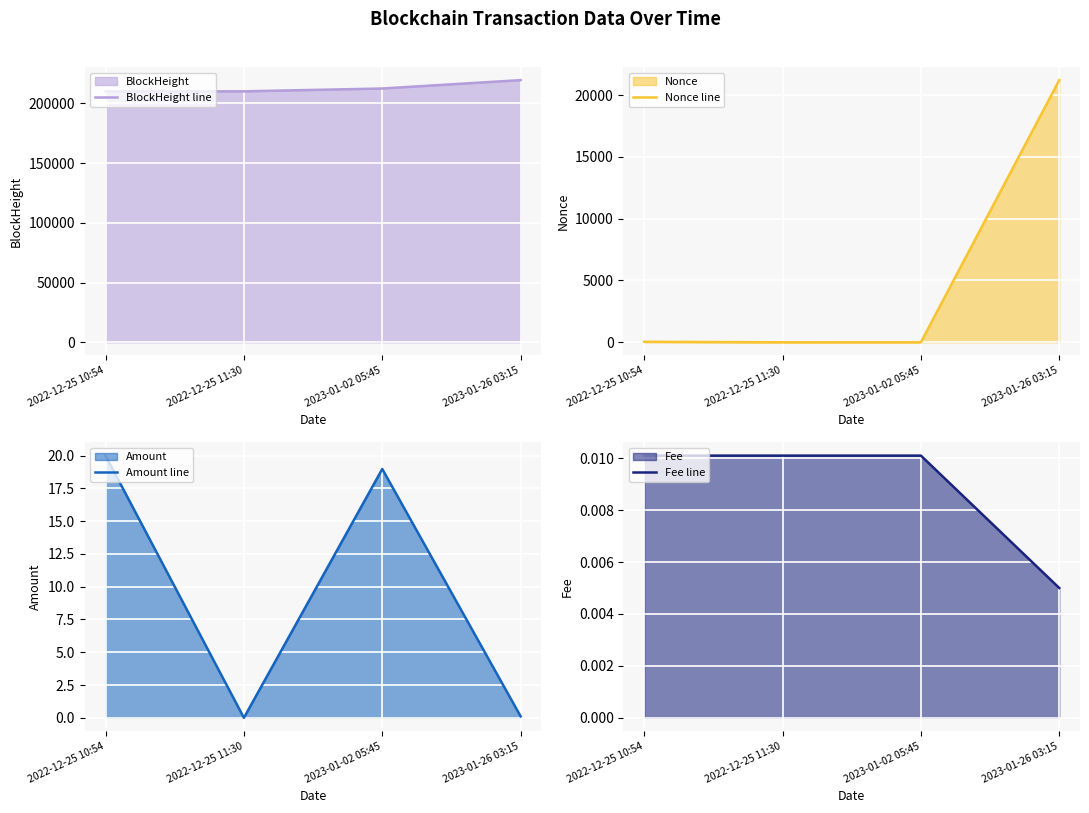

What is the average value of the Nonce line series?

5313